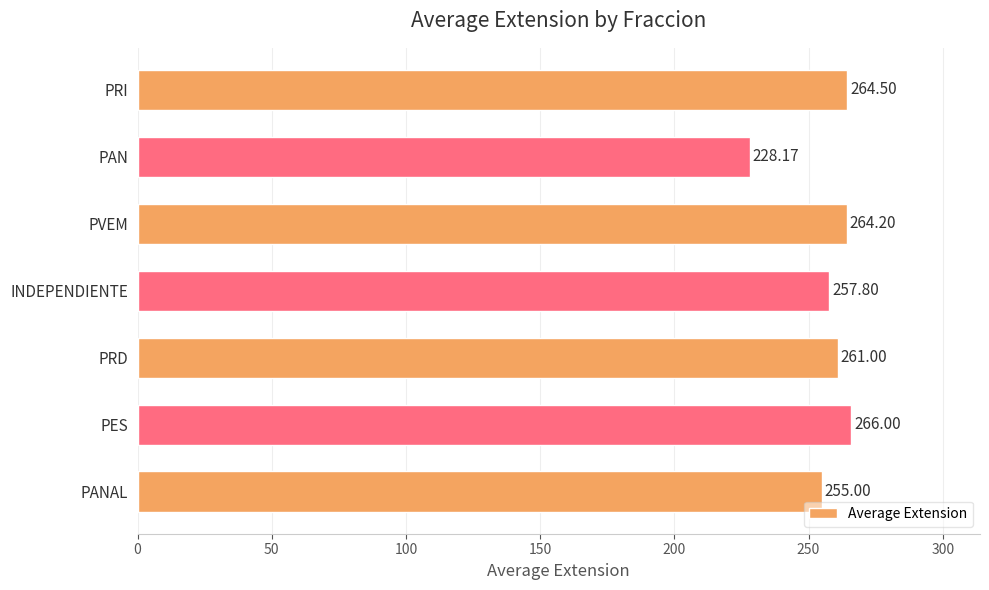

List the labels in order of value, smallest first.

PAN, PANAL, INDEPENDIENTE, PRD, PVEM, PRI, PES